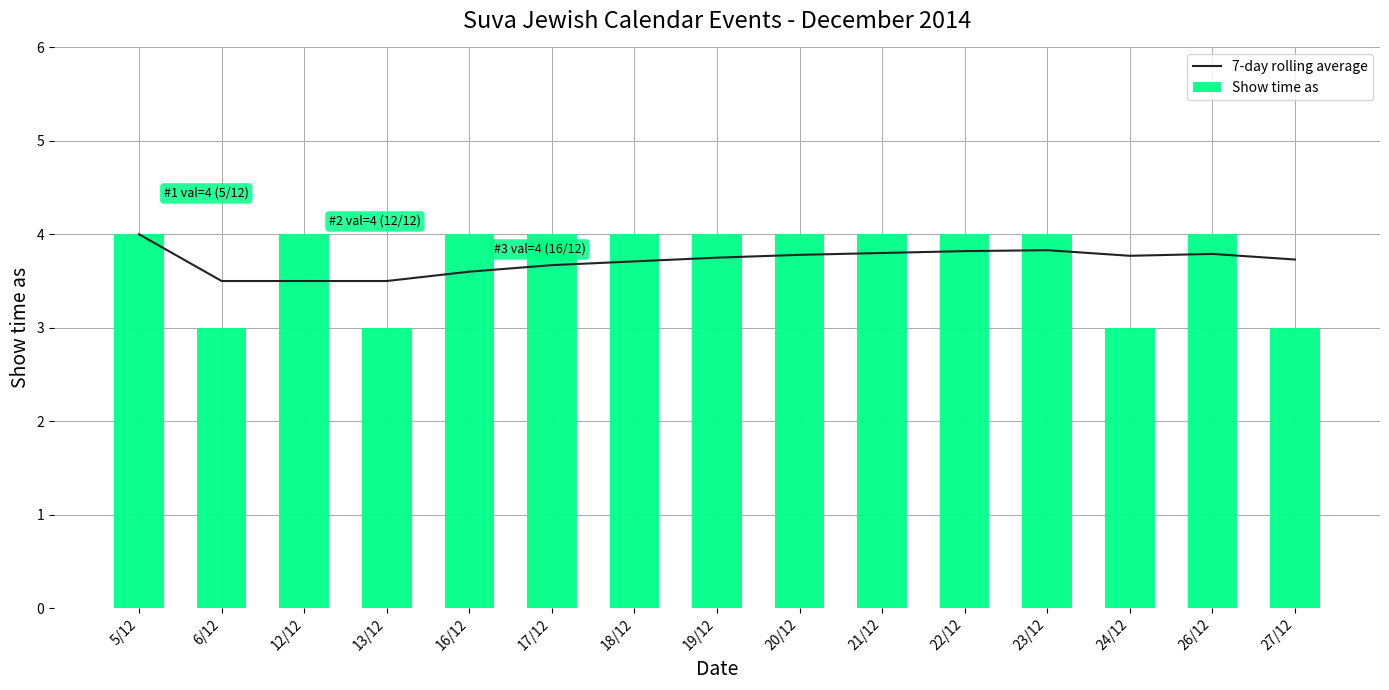

What is the greatest value displayed?

4.0